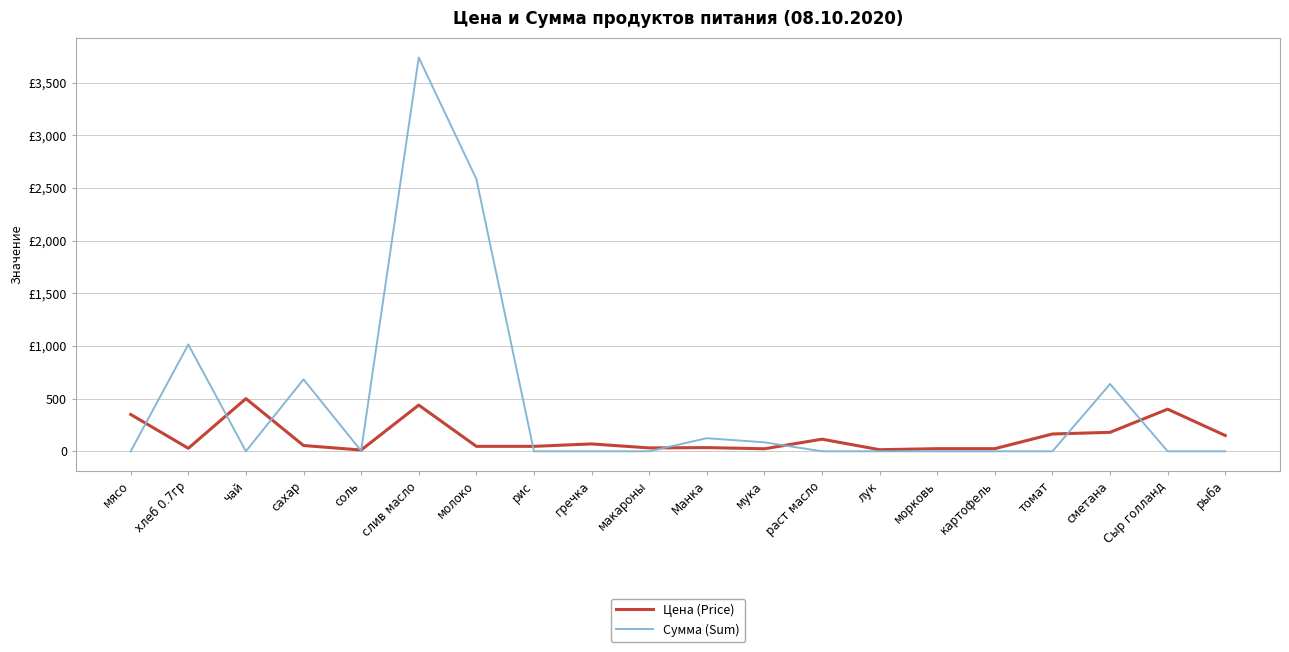

What are all the series names shown in the legend?

Цена (Price), Сумма (Sum)